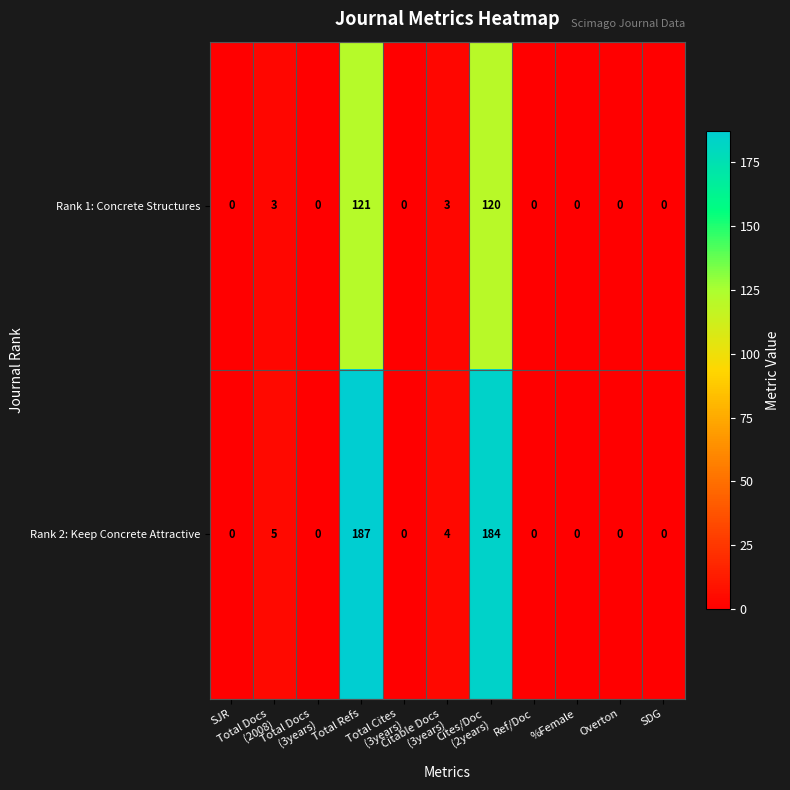

What is the highest value of the Rank 2: Keep Concrete Attractive series?

187